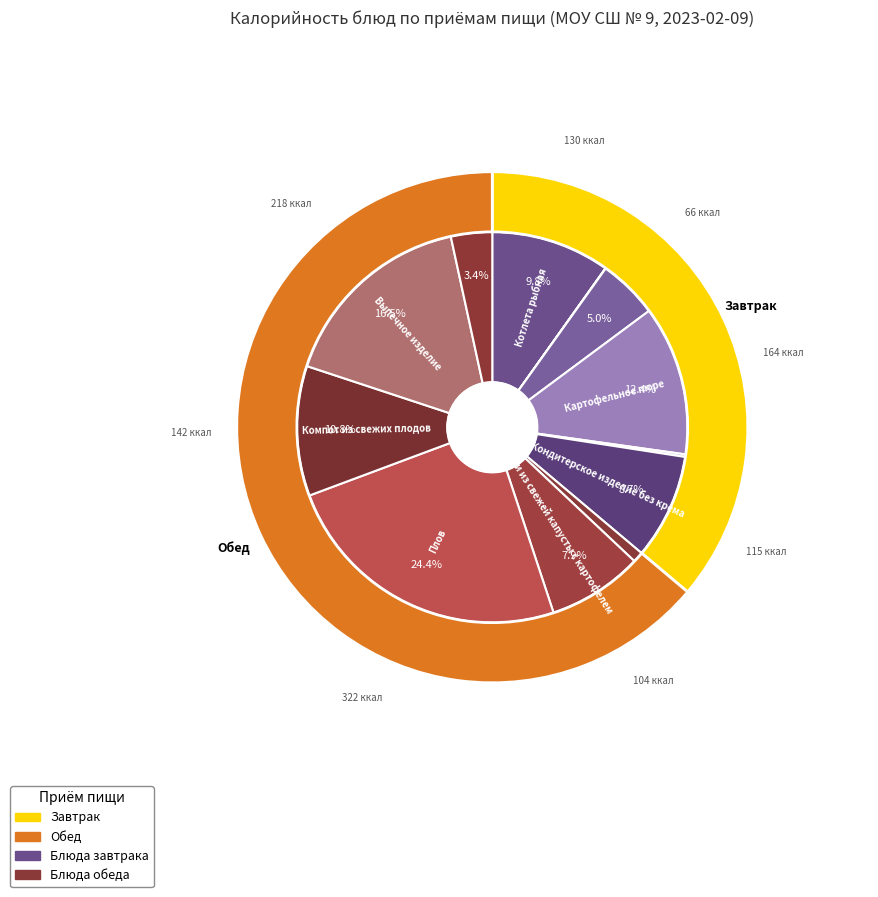

Does Выпечное изделие account for over 50% of the chart?

No